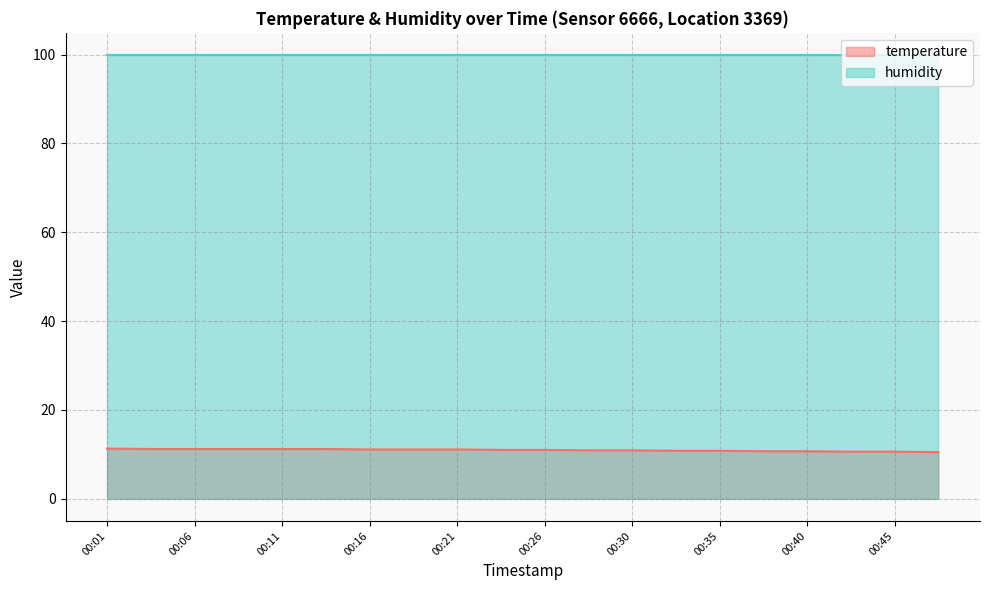

Reading left to right, what are all the values shown in this chart?

temperature line: 11.3	11.2	11.2	11.2	11.2	11.2	11.1	11.1	11.1	11.0	11.0	10.9	10.9	10.8	10.8	10.7	10.7	10.6	10.6	10.5
humidity line: 99.9	99.9	99.9	99.9	99.9	99.9	99.9	99.9	99.9	99.9	99.9	99.9	99.9	99.9	99.9	99.9	99.9	99.9	99.9	99.9